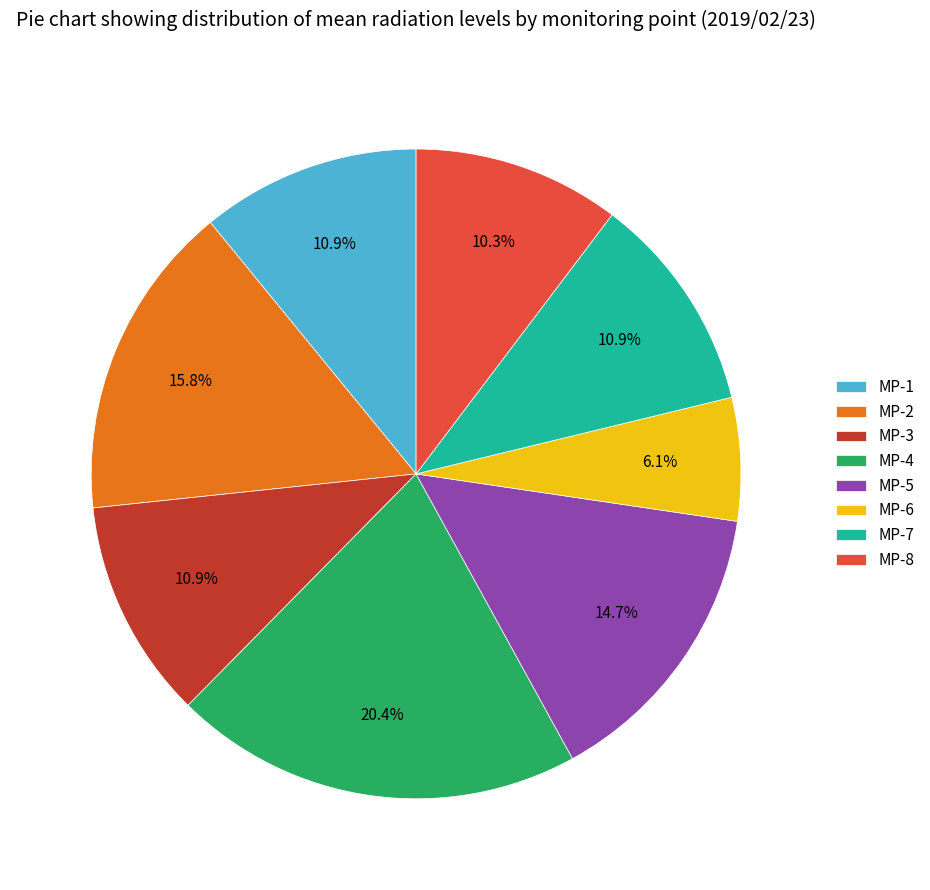

What percentage is the MP-6 slice, to the nearest percent?

6%